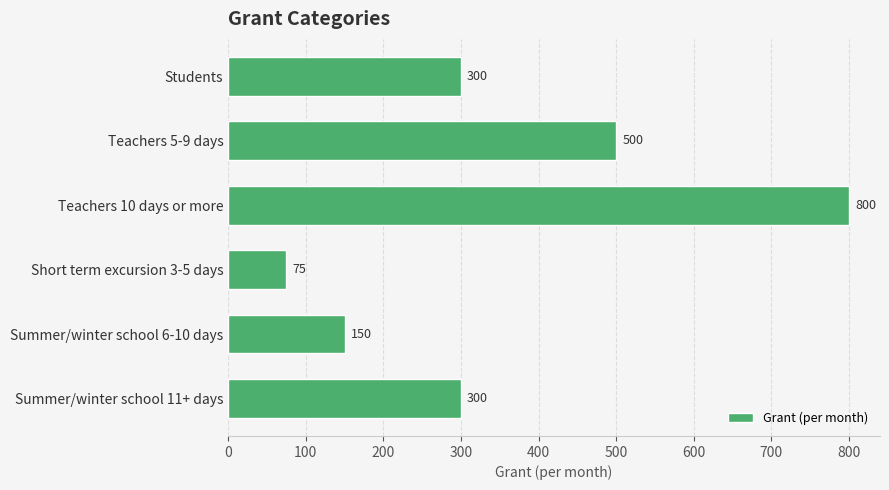

Approximately how many times larger is the value at Students compared to Teachers 10 days or more?

0.4